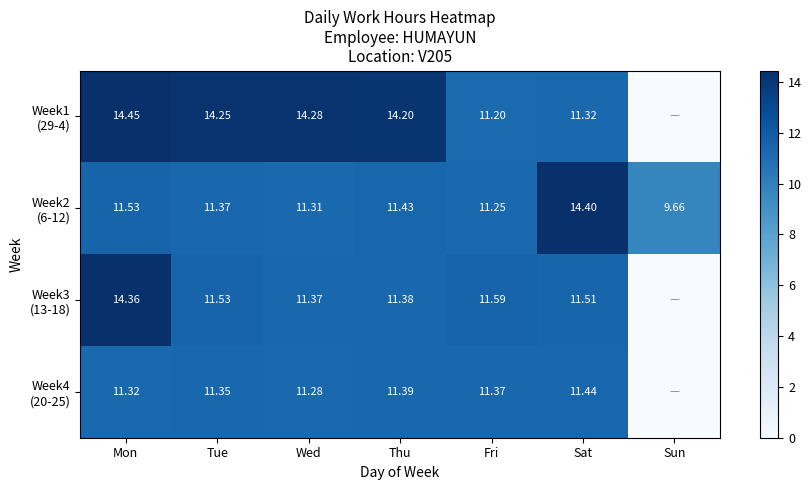

At which label does Week1 (29-4) first exceed 14?

Mon